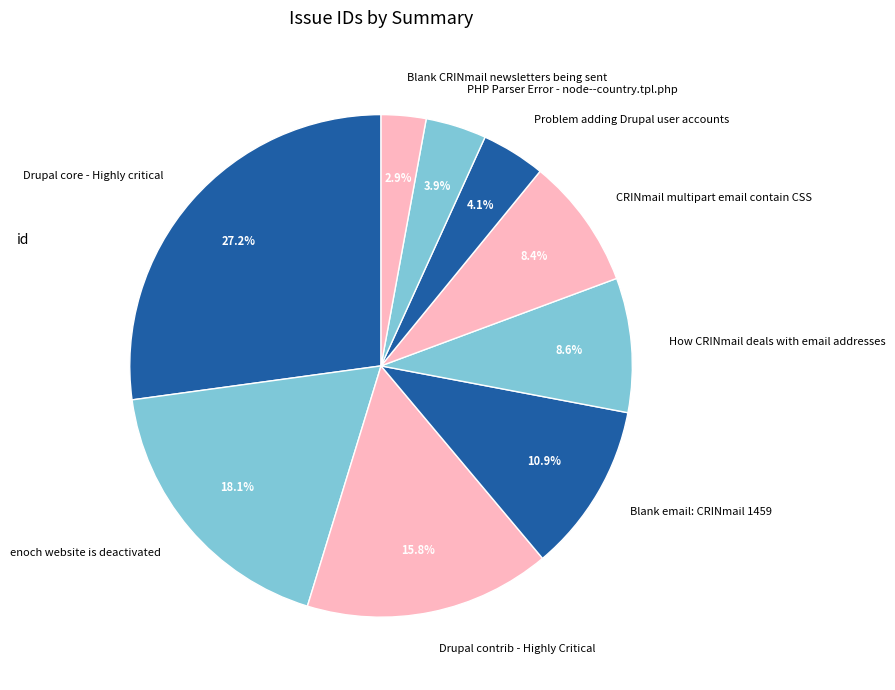

Which category has the biggest portion of the pie?

Drupal core - Highly critical